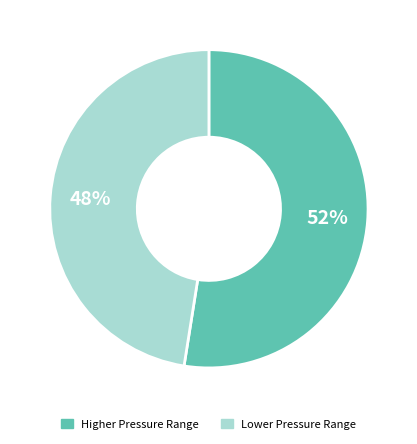

Is it true that Higher Pressure Range is 52% of the pie?

True